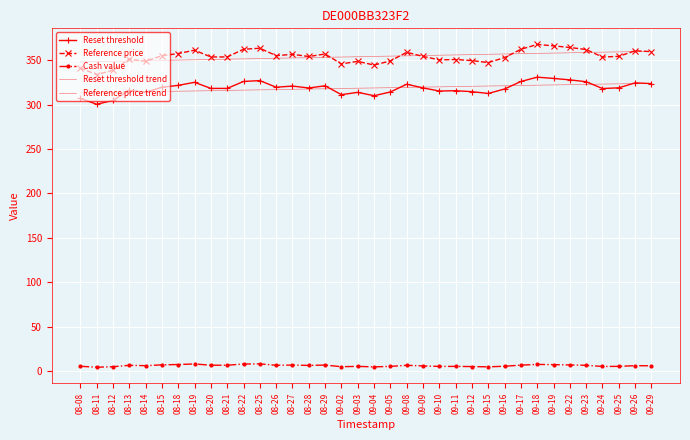

Rank the categories by Reset threshold trend value from highest to lowest.

09-29, 09-26, 09-25, 09-24, 09-23, 09-22, 09-19, 09-18, 09-17, 09-16, 09-15, 09-12, 09-11, 09-10, 09-09, 09-08, 09-05, 09-04, 09-03, 09-02, 08-29, 08-28, 08-27, 08-26, 08-25, 08-22, 08-21, 08-20, 08-19, 08-18, 08-15, 08-14, 08-13, 08-12, 08-11, 08-08